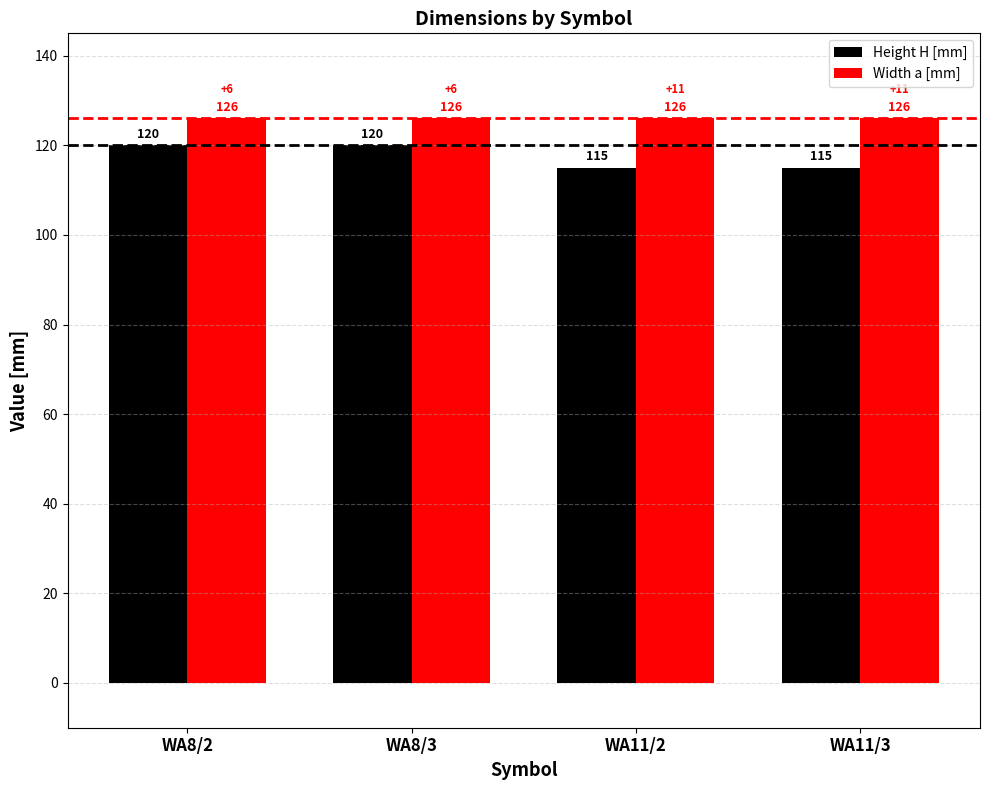

What value does the Width a [mm] series have at WA8/3?

126